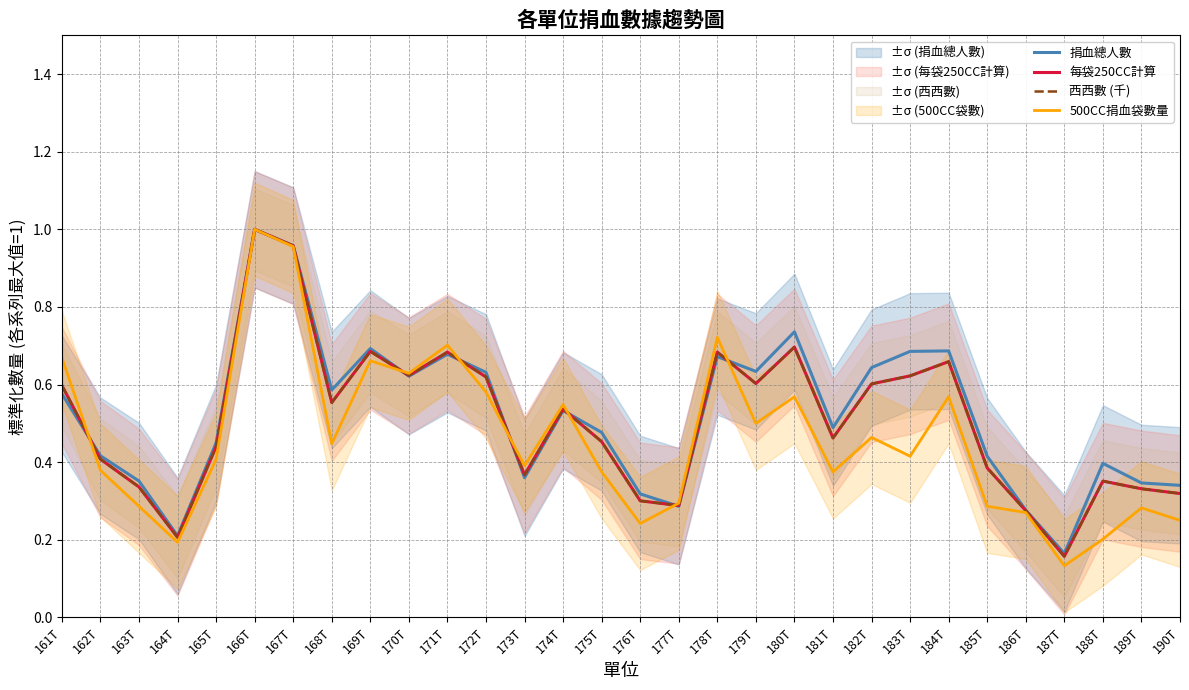

Which has a higher value, 187T or 170T?

170T